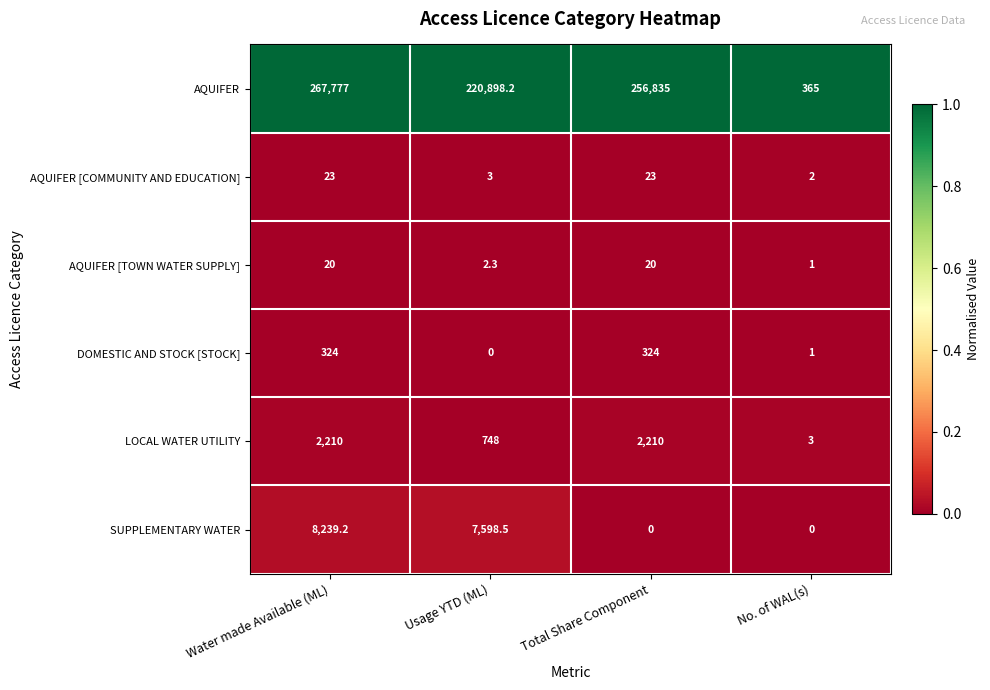

Between Water made Available (ML) and Total Share Component, which series saw the biggest shift?

AQUIFER